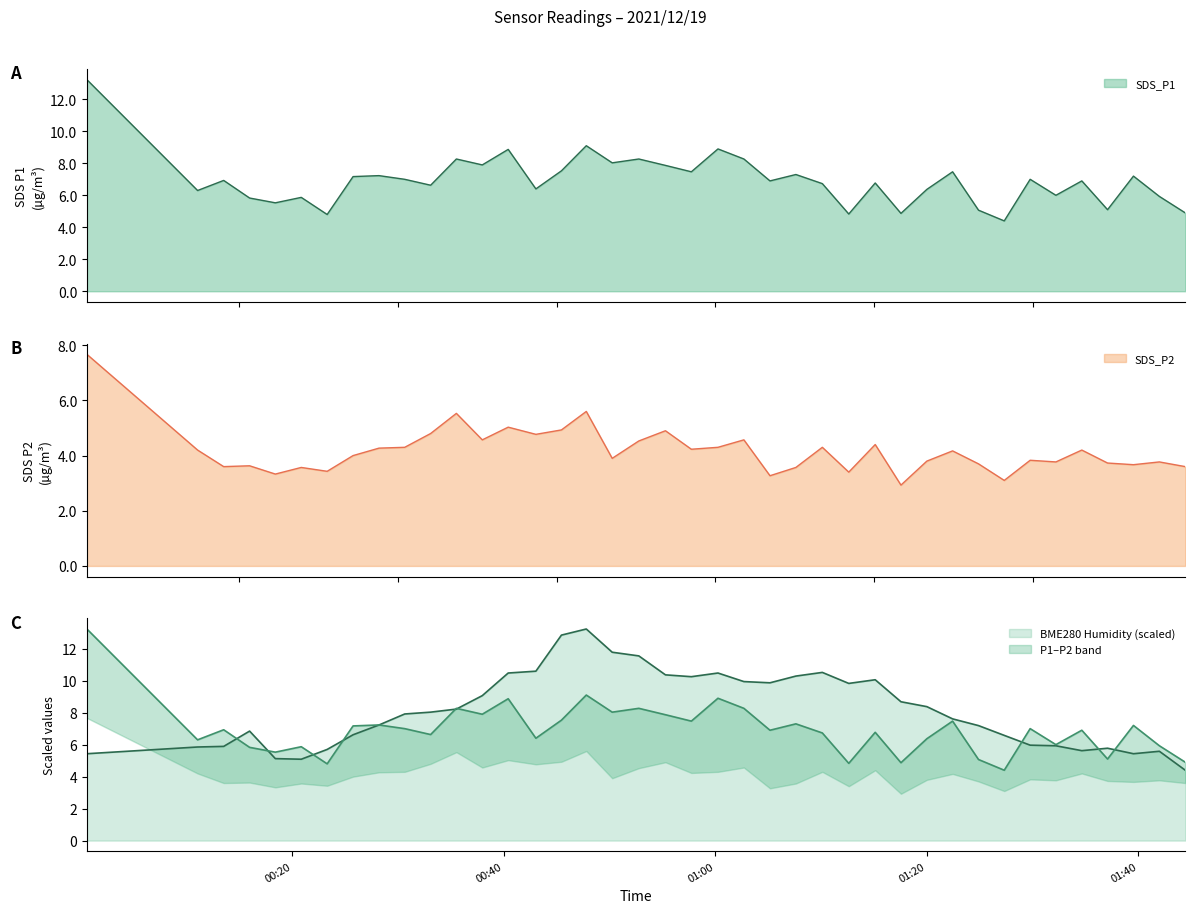

What is the highest value of the SDS_P2 series?

7.7